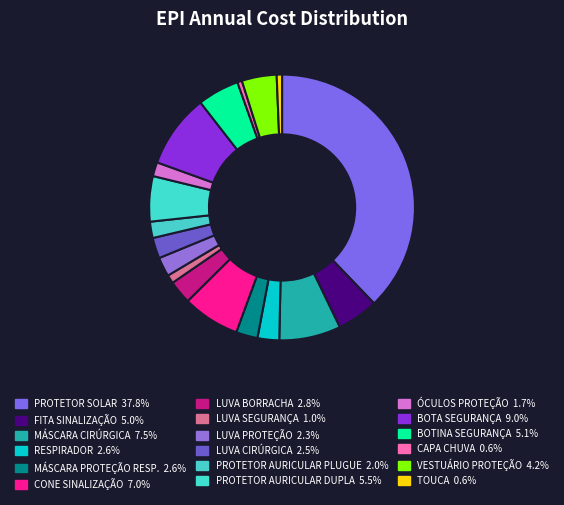

What percentage do PROTETOR AURICULAR DUPLA and RESPIRADOR together represent?

8.2%